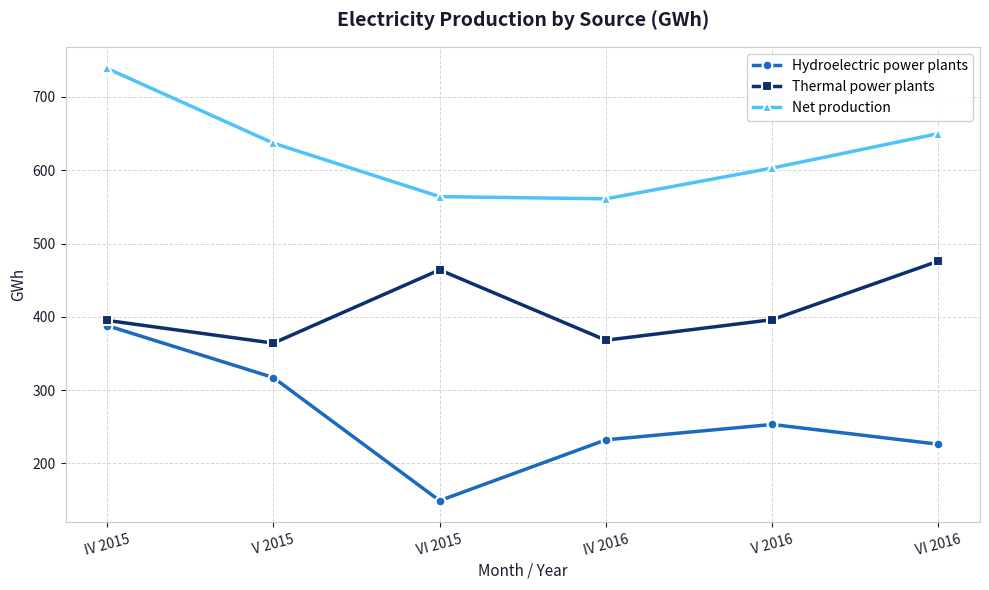

Which series has the largest total across all categories?

Net production